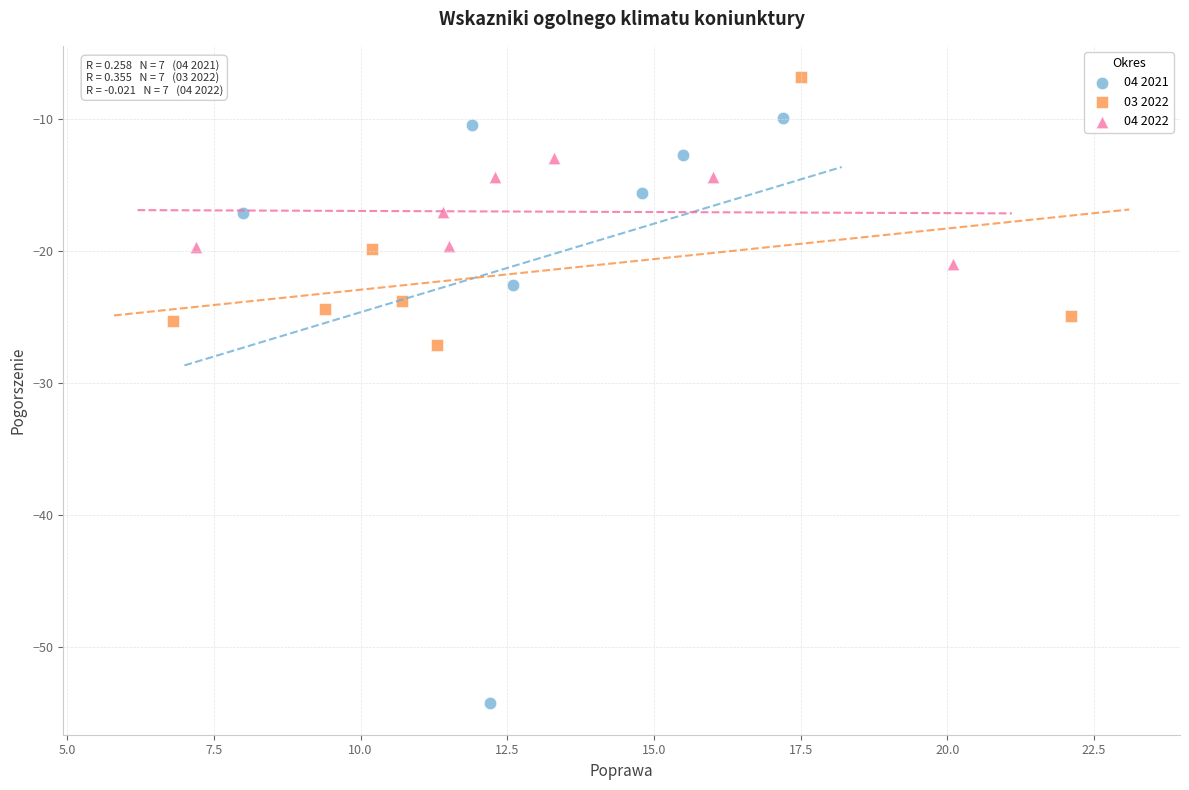

Which series has the largest Y range (max minus min)?

04 2021